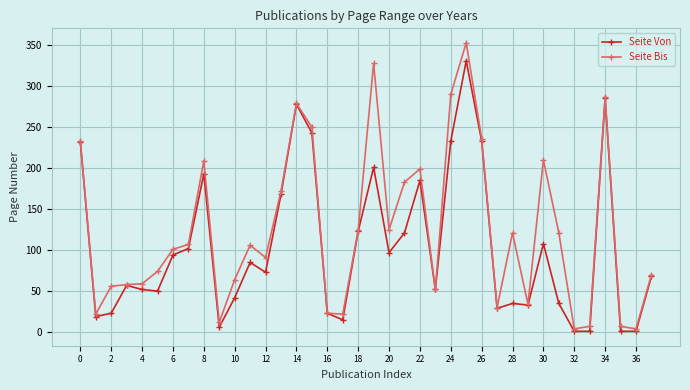

Which series has the largest total across all categories?

Seite Bis